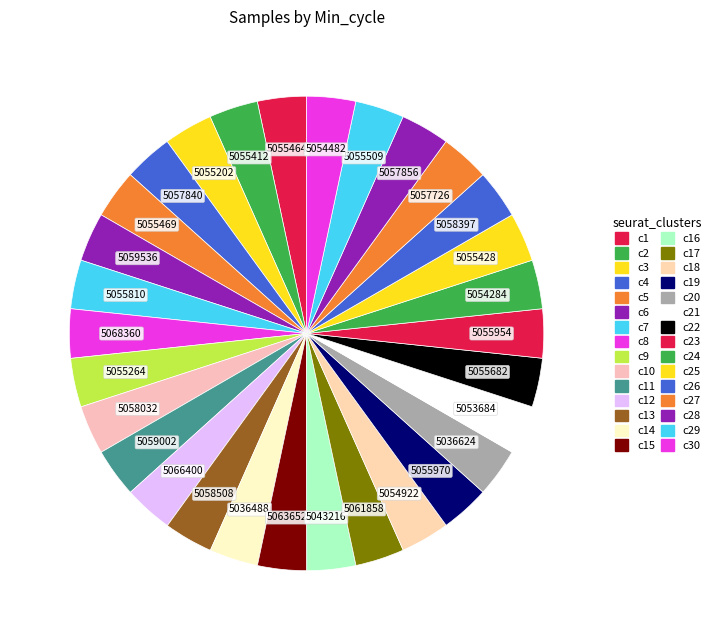

Is there any slice that represents more than half of the pie?

No